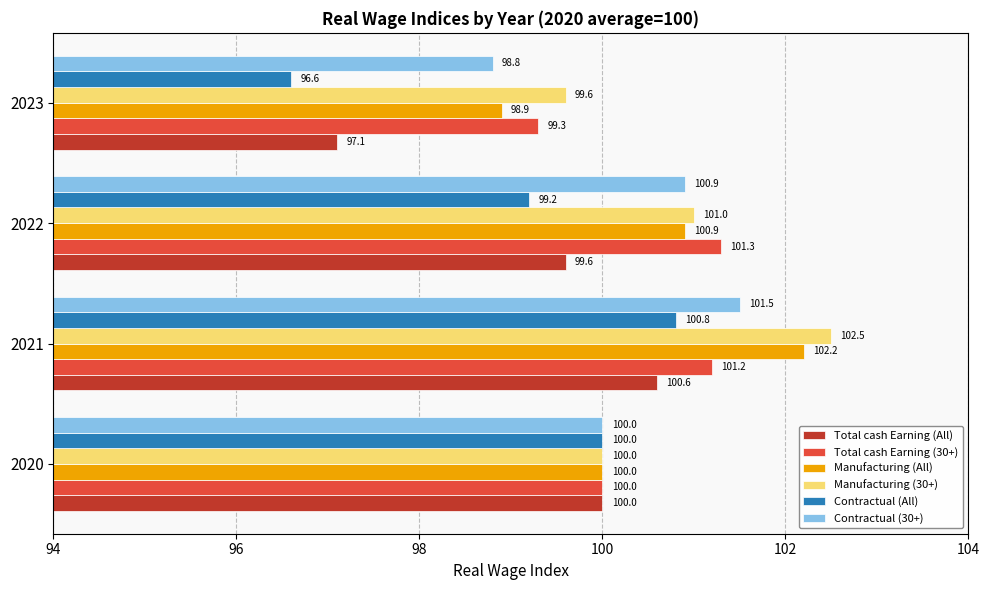

How many data points in Total cash Earning (30+) are less than 101?

2